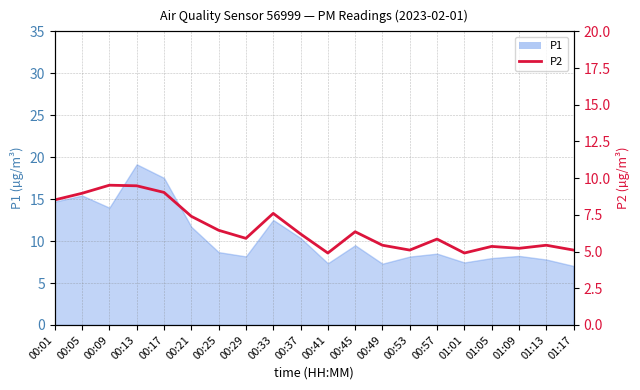

At which label is the value closest to 7?

00:21